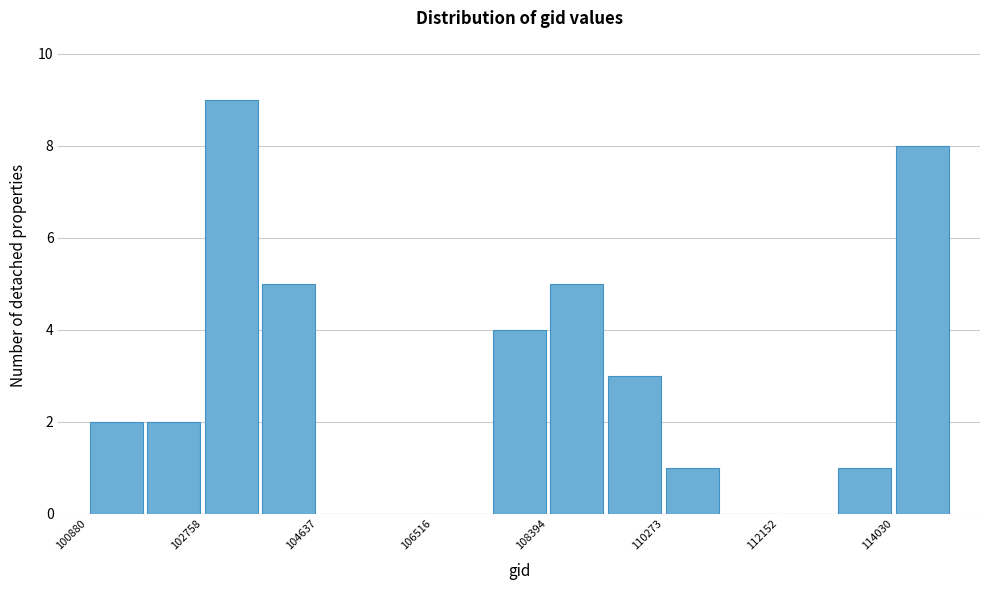

Reading left to right, transcribe this chart: for each bar, give the range it covers on the x-axis and its height. Neither the bar edges nor the heights are printed on the chart, so give them approximately, as read against the axes.

100800 to 101800: 2
101800 to 102800: 2
102800 to 103600: 9
103600 to 104600: 5
104600 to 105600: 0
105600 to 106600: 0
106600 to 107400: 0
107400 to 108400: 4
108400 to 109400: 5
109400 to 110200: 3
110200 to 111200: 1
111200 to 112200: 0
112200 to 113000: 0
113000 to 114000: 1
114000 to 115000: 8